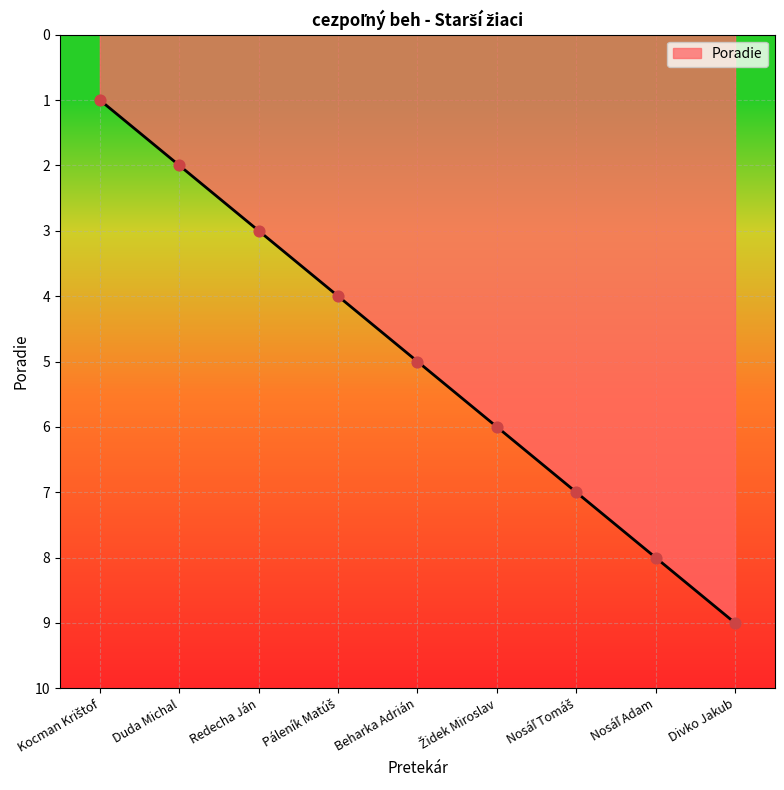

What is the ratio of the value at Divko Jakub to the value at Duda Michal?

4.5